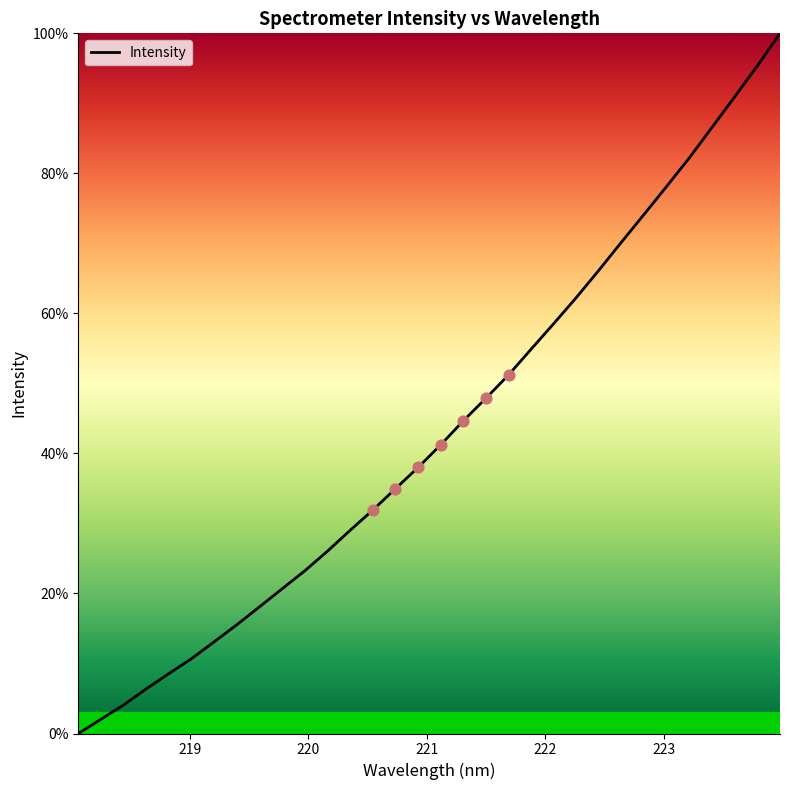

What is the difference between the maximum and minimum values?

100.0